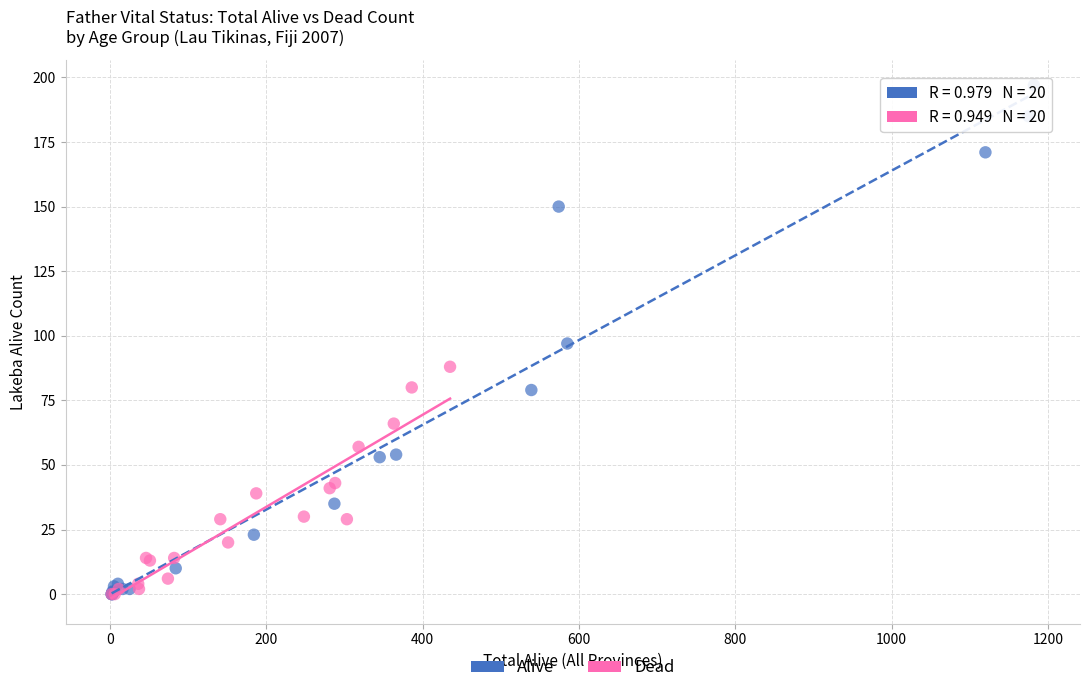

Which series reaches the maximum Y coordinate?

Alive